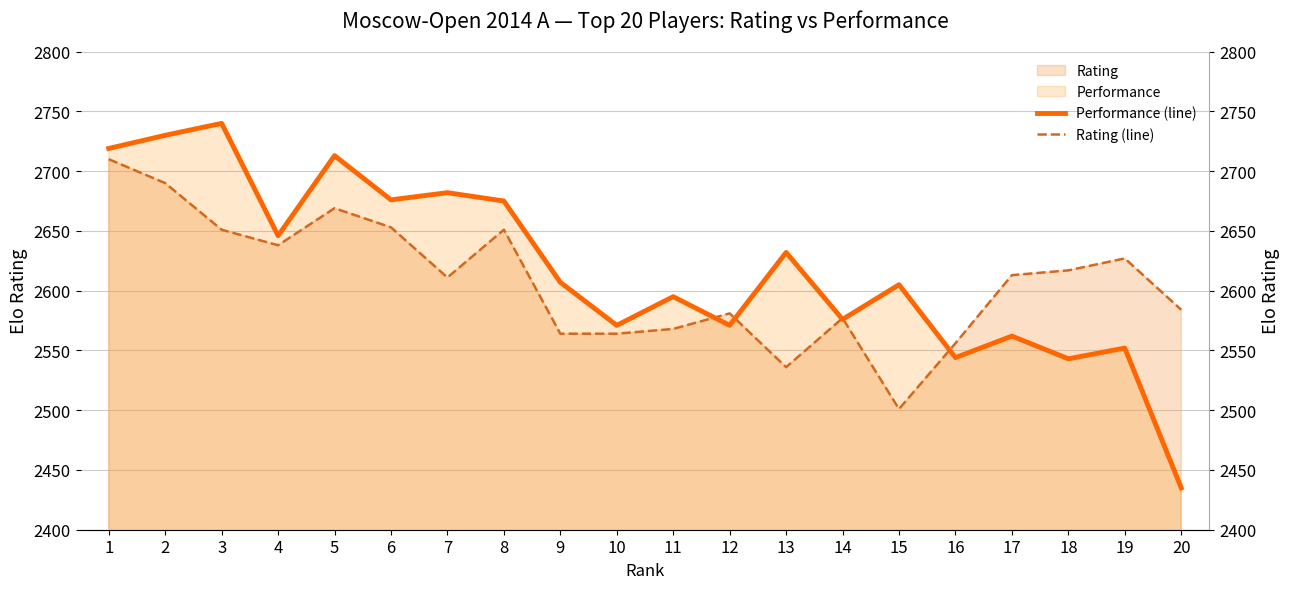

In Performance (line), how many points are higher than both neighbors (excluding endpoints)?

8